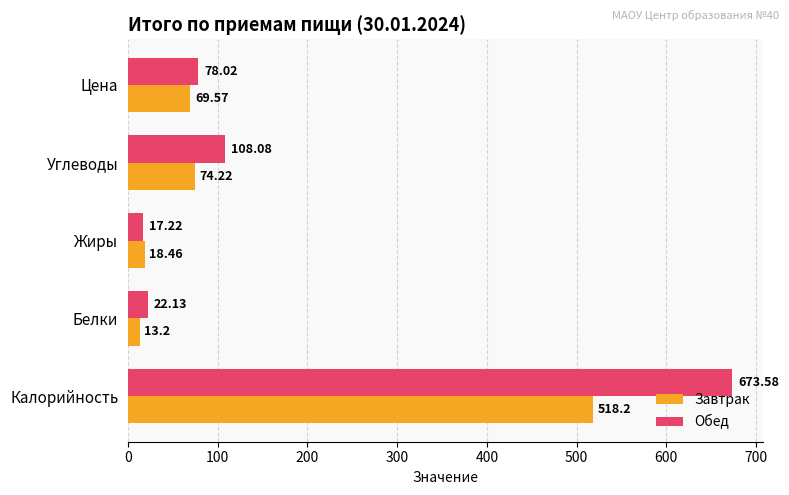

List the series in order of their overall mean, highest first.

Обед, Завтрак